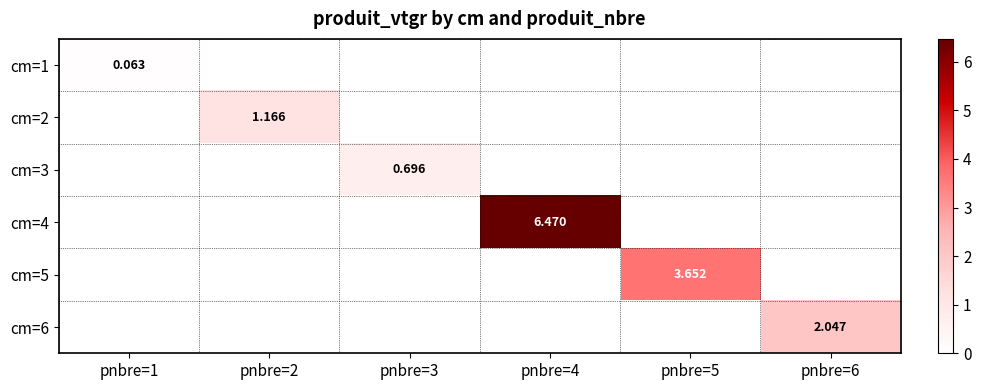

Is the value of cm=6 at pnbre=6 greater than the value of cm=1 at pnbre=1?

Yes